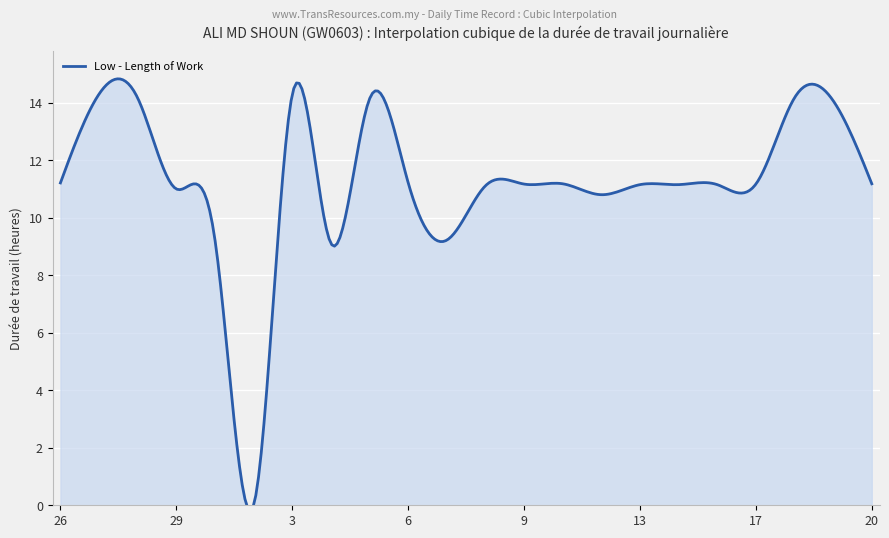

How many points are lower than both their immediate neighbors (excluding endpoints)?

4